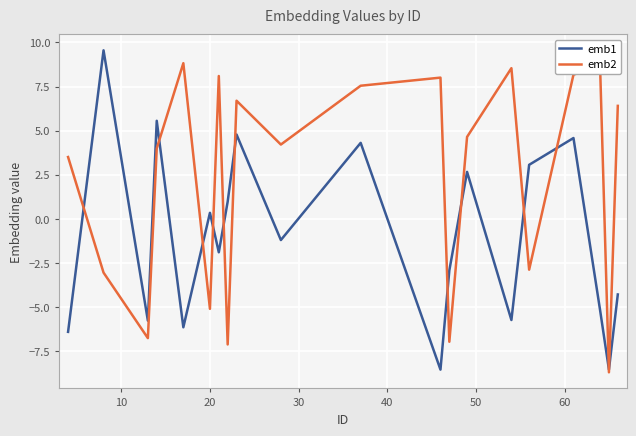

Which series has the largest total across all categories?

emb2